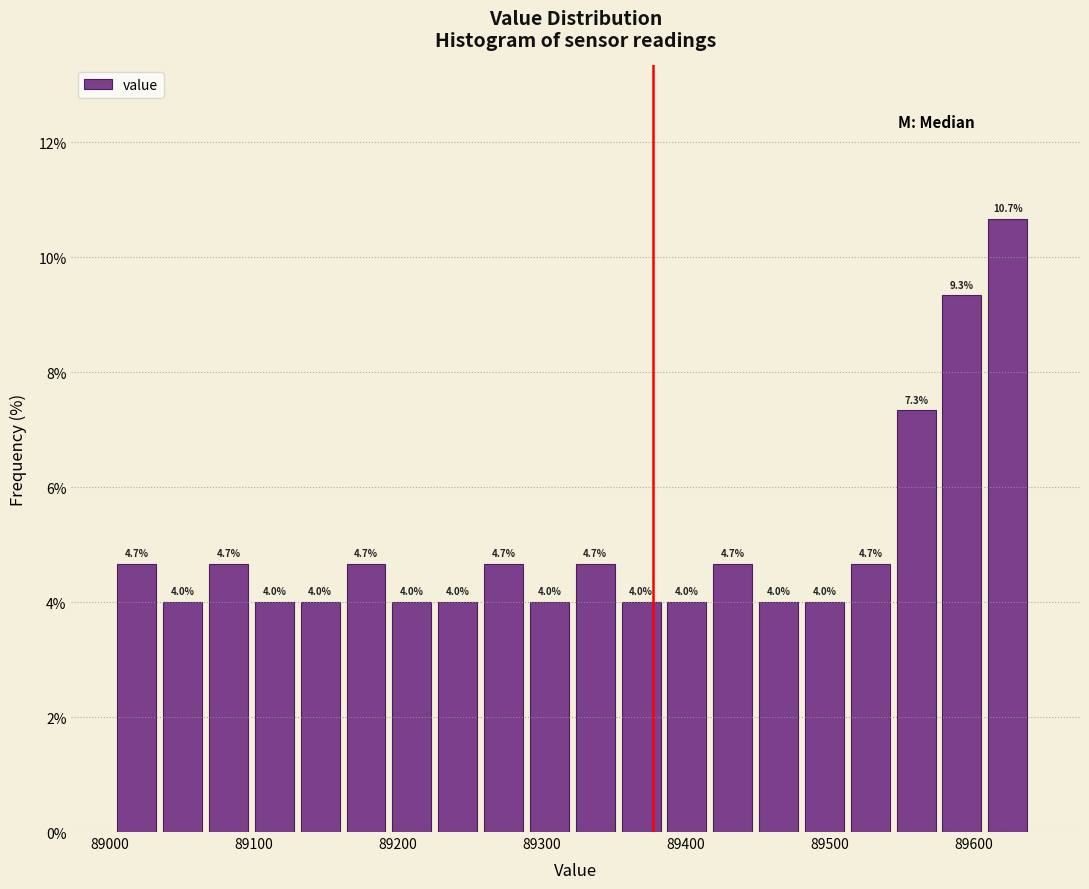

Read against the x-axis, roughly where is the centre of the tallest bar?

89620